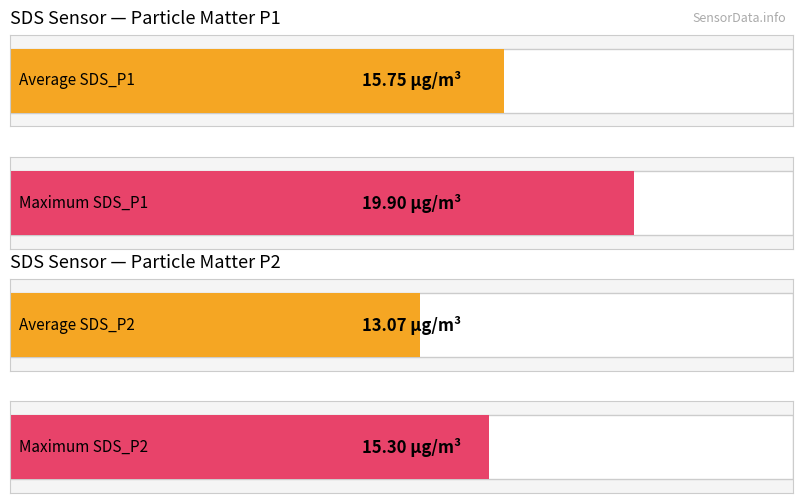

Is the value of SDS_P1 at 00:11 greater than the value of SDS_P2 at 00:04?

Yes